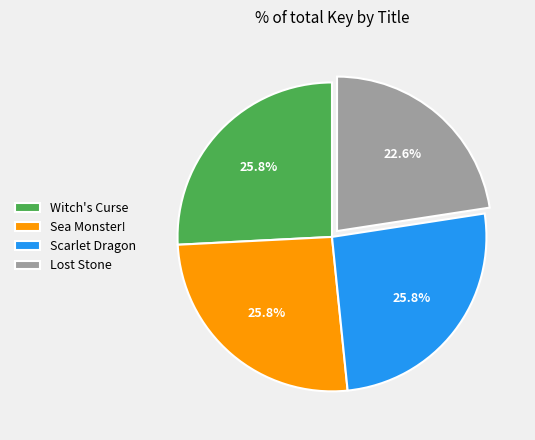

True or false: Witch's Curse accounts for 12% of the total.

False